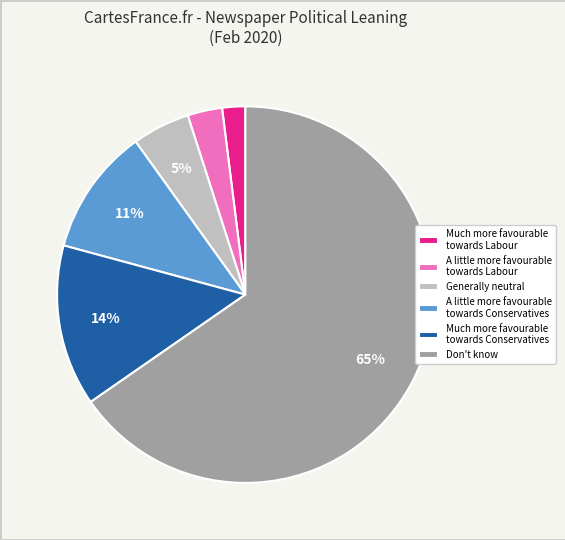

Which slice is the smallest?

Much more favourable towards Labour